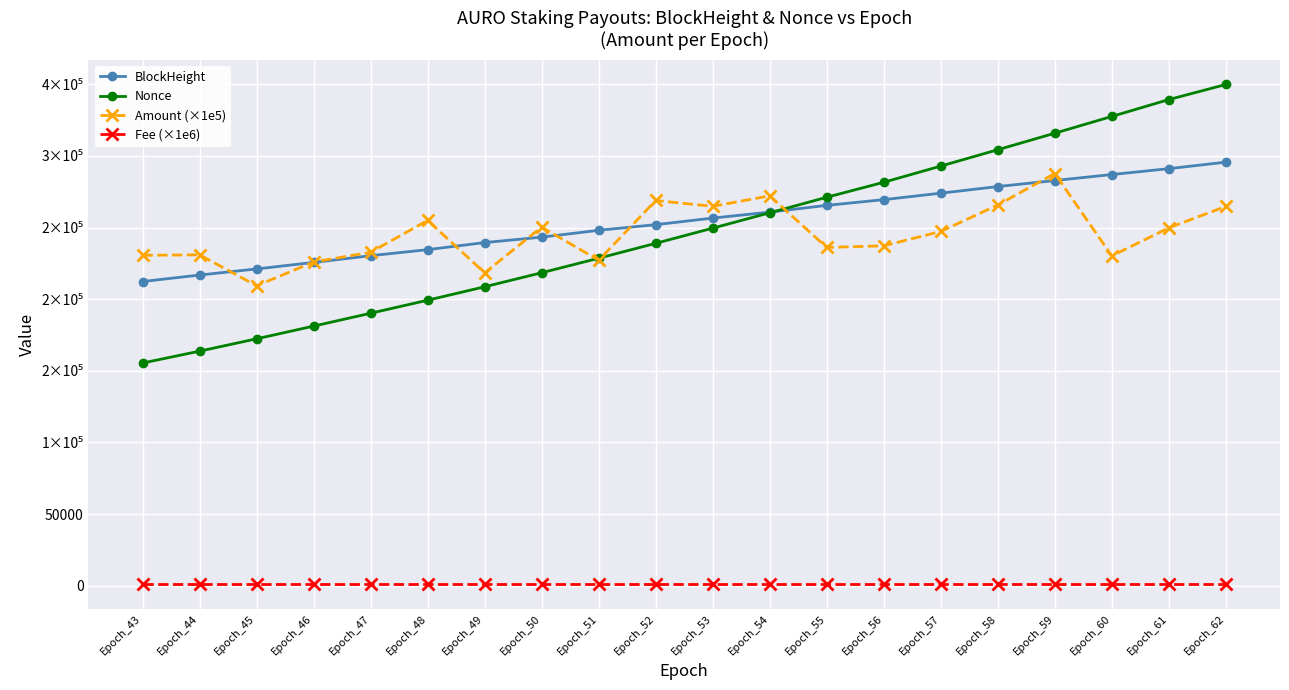

Does the chart have visible grid lines?

Yes